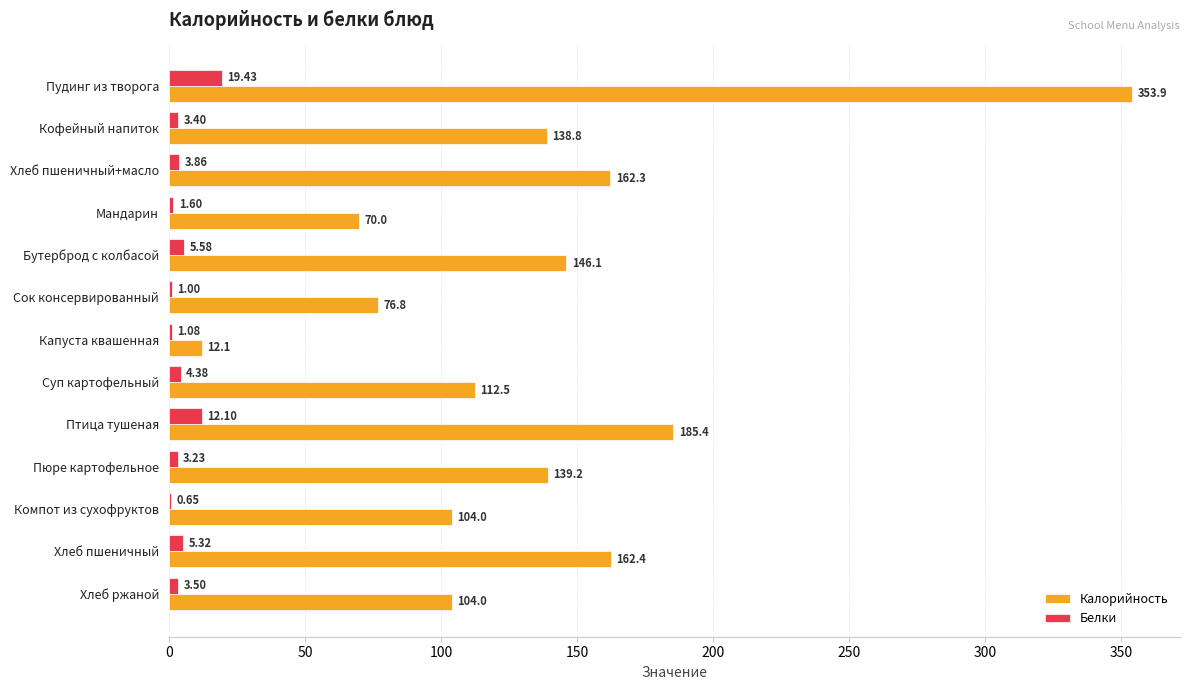

What are all the series names shown in the legend?

Калорийность, Белки